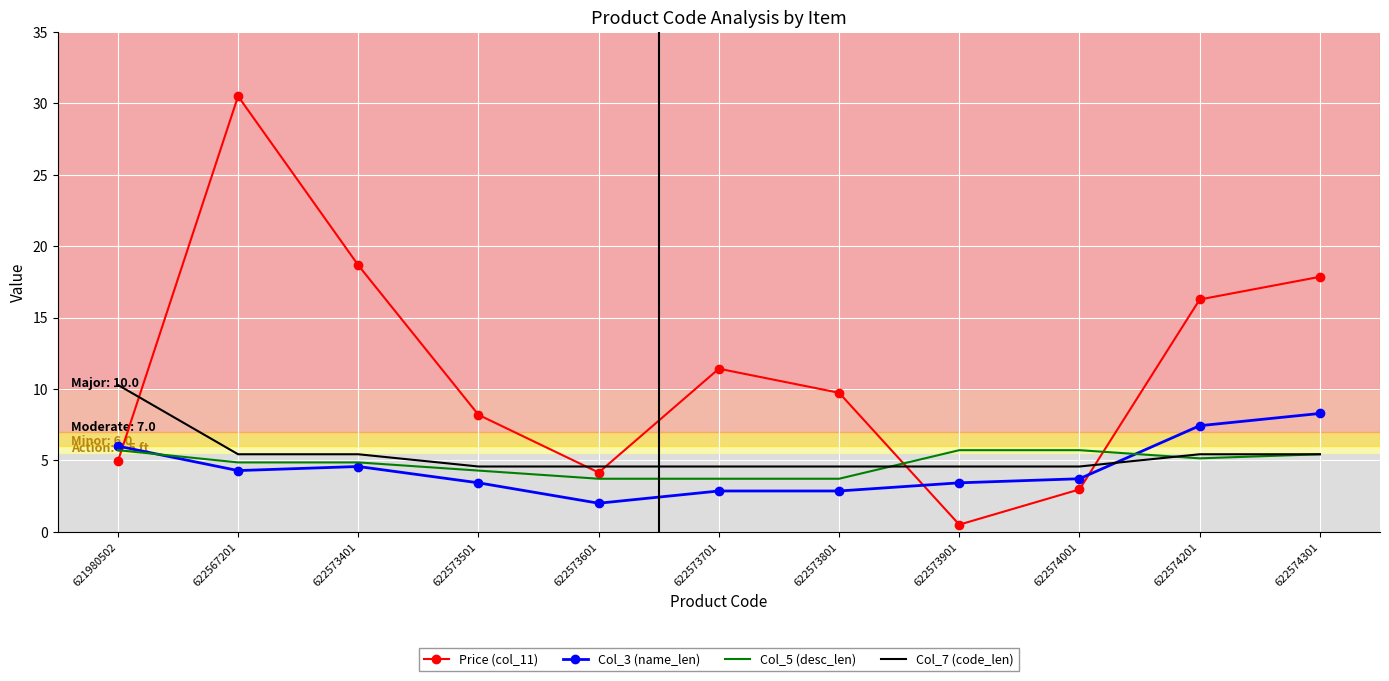

Which category has the highest value in the Price (col_11) series?

622567201